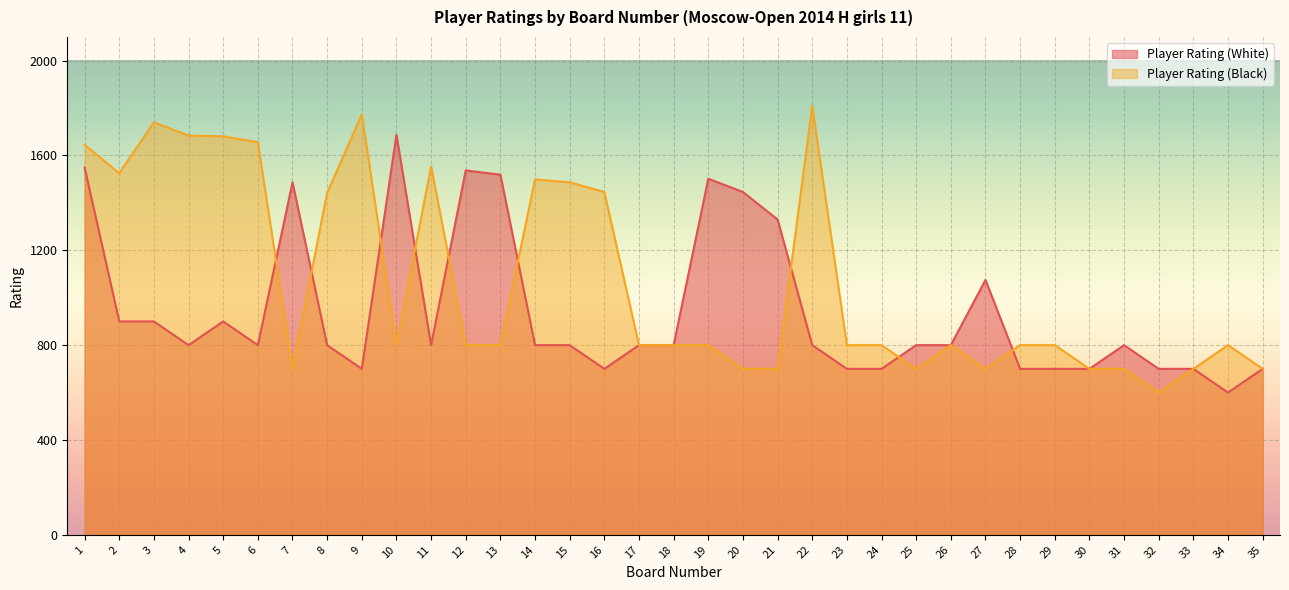

Where is the first local minimum for Player Rating (White)?

4